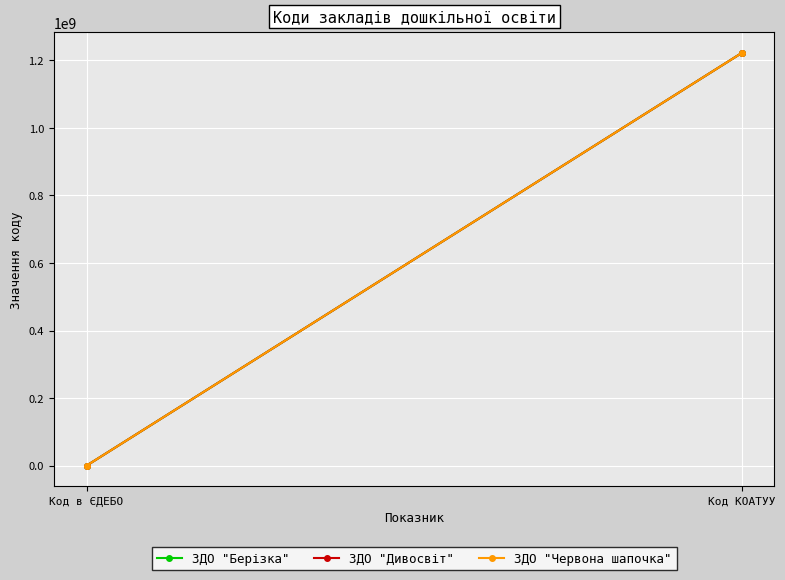

What is the average value of the ЗДО "Берізка" series?

610810133